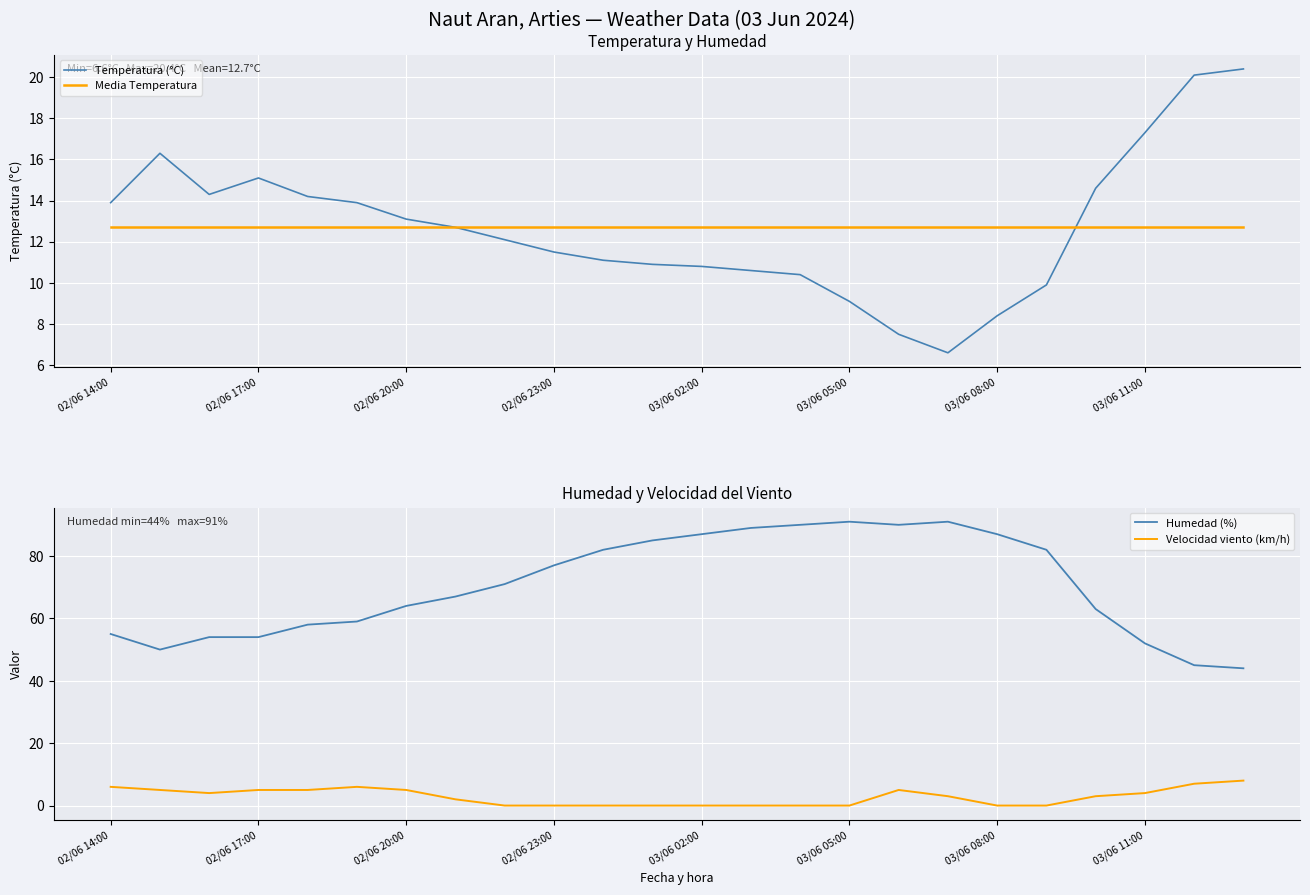

What is the highest value of the Humedad (%) series?

91